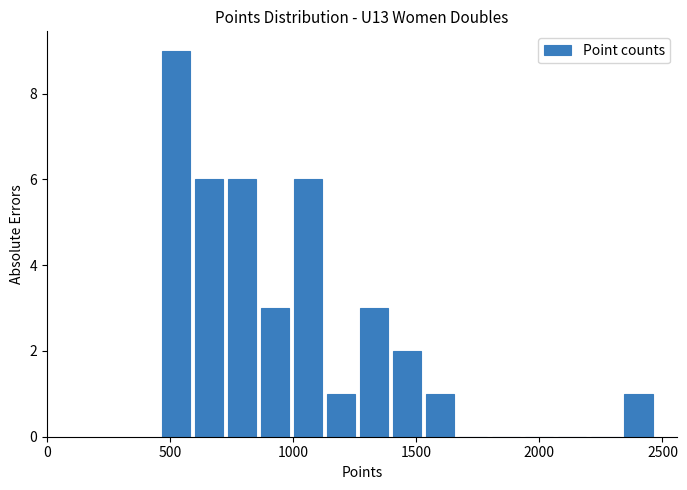

Read against the x-axis, roughly where is the centre of the tallest bar?

500